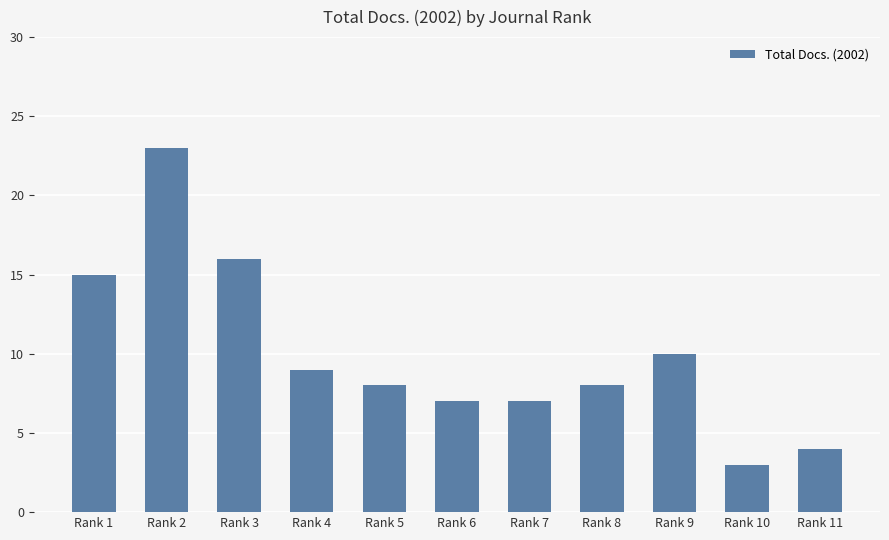

What is the change in value from Rank 4 to Rank 11?

-5